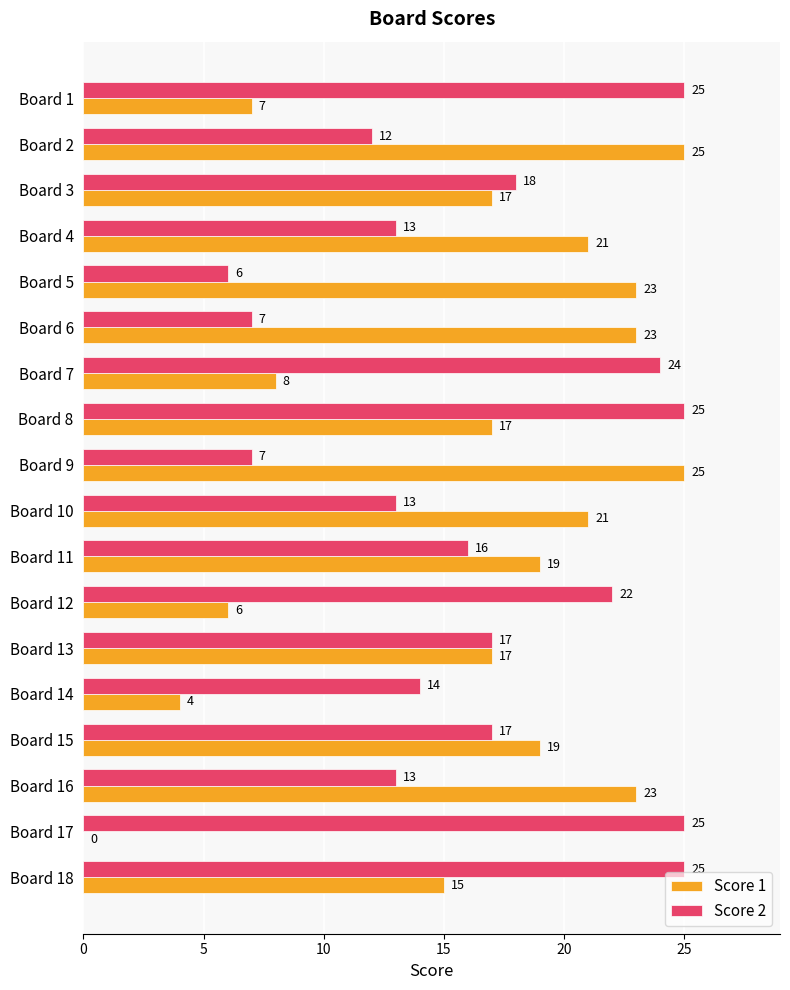

Count the number of data series in this chart.

2